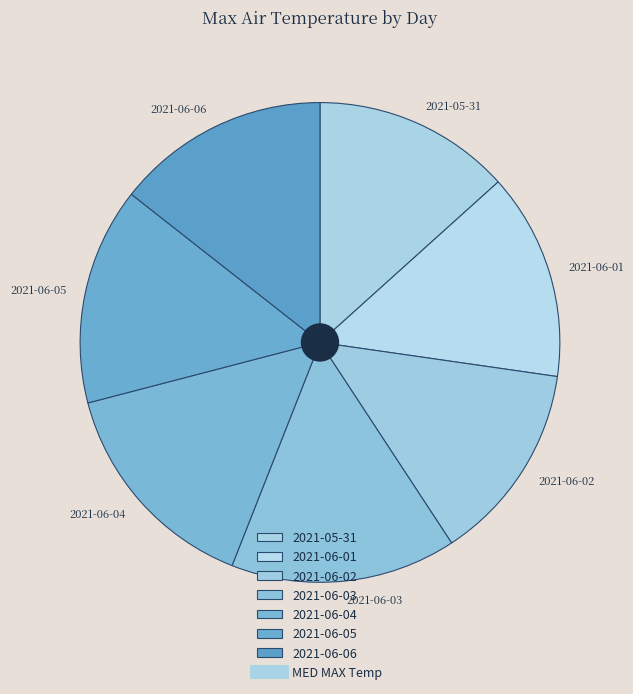

True or false: 2021-06-03 accounts for 24% of the total.

False